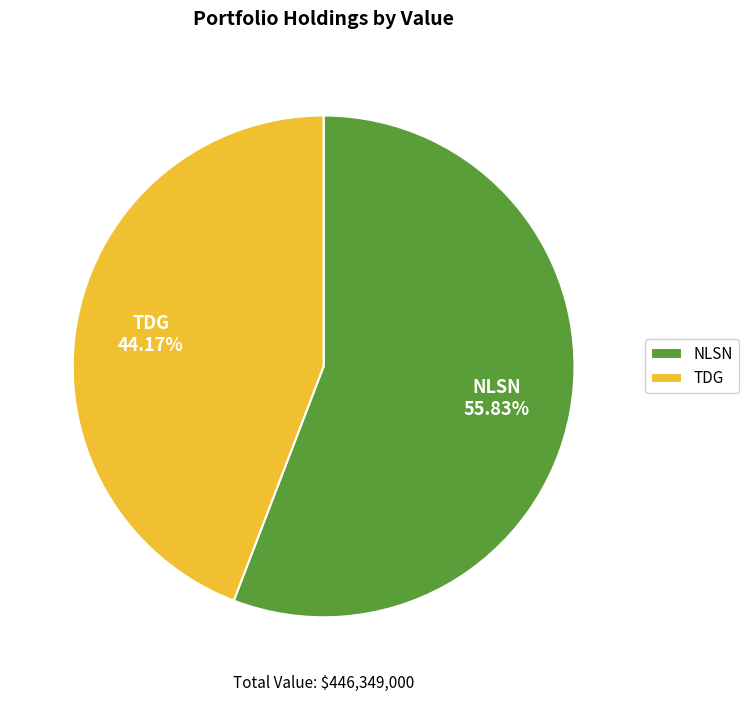

To the nearest percent, what is the difference between the NLSN and TDG slice percentages?

12%